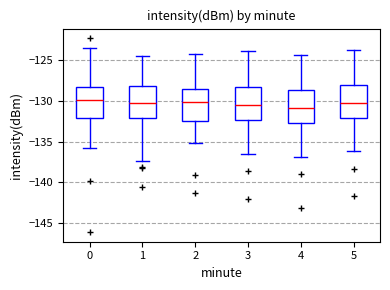

Reading left to right, transcribe this box plot: for each box, give where its median line is, the range the box spans, and where its two whiskers end, as read against the y-axis. The values are not printed on the chart, so give them approximately, as read against the axis.

0: median -130.0, box -132.0 to -128.5, whiskers -136.0 to -123.5
1: median -130.5, box -132.0 to -128.0, whiskers -137.5 to -124.5
2: median -130.0, box -132.5 to -128.5, whiskers -135.0 to -124.0
3: median -130.5, box -132.5 to -128.5, whiskers -136.5 to -124.0
4: median -131.0, box -132.5 to -128.5, whiskers -137.0 to -124.5
5: median -130.0, box -132.0 to -128.0, whiskers -136.0 to -123.5